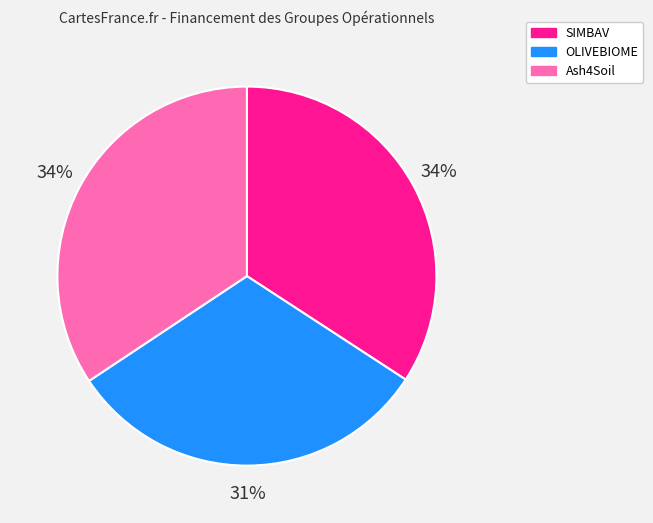

To the nearest percent, what is the combined percentage of SIMBAV and Ash4Soil?

69%